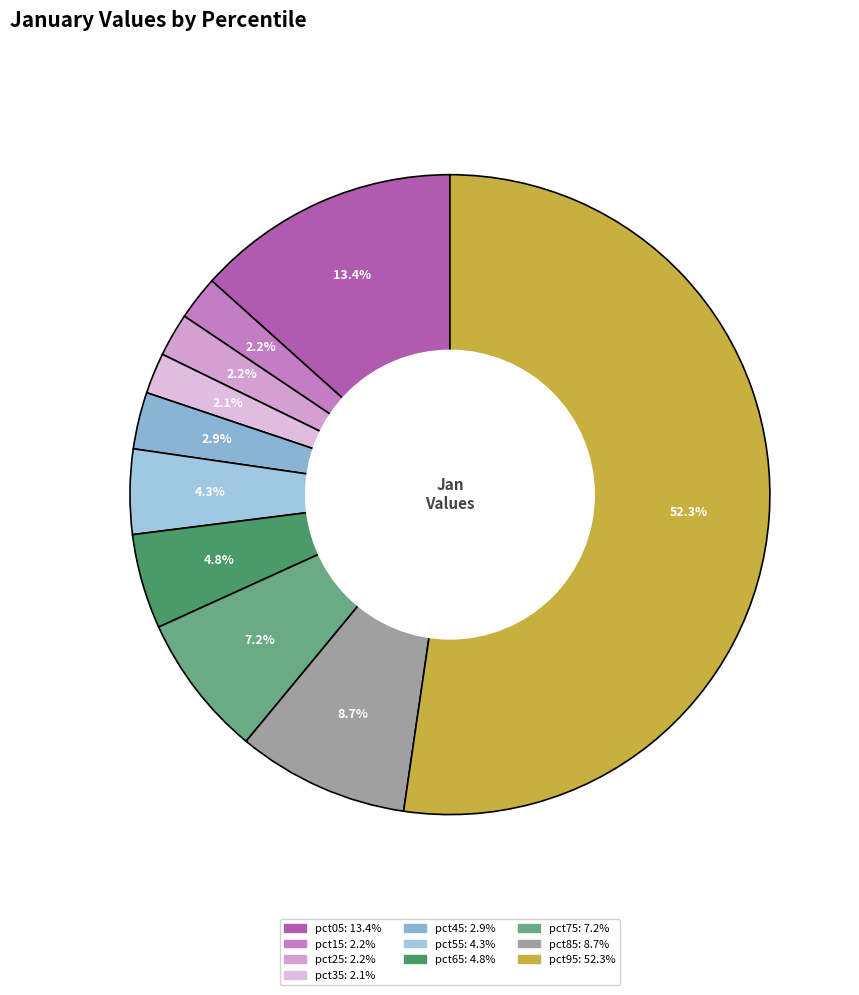

True or false: pct95 accounts for 63% of the total.

False